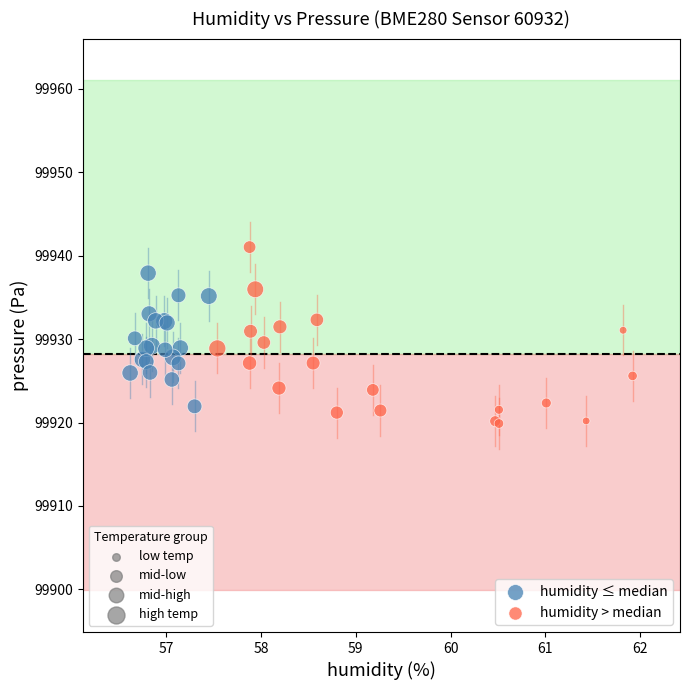

What are all the series names shown in the legend?

humidity ≤ median, humidity > median